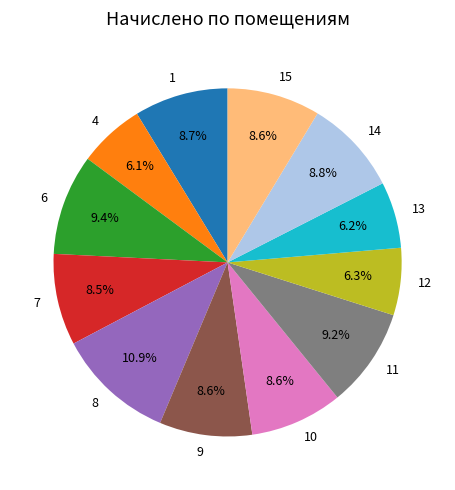

To the nearest percent, what percentage of the pie is 9?

9%